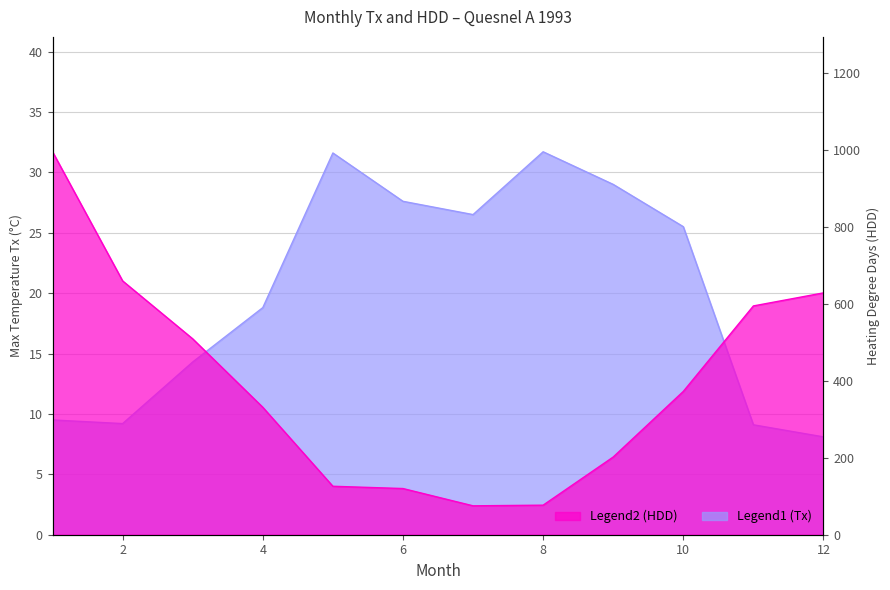

What are all the series names shown in the legend?

Tx, HDD